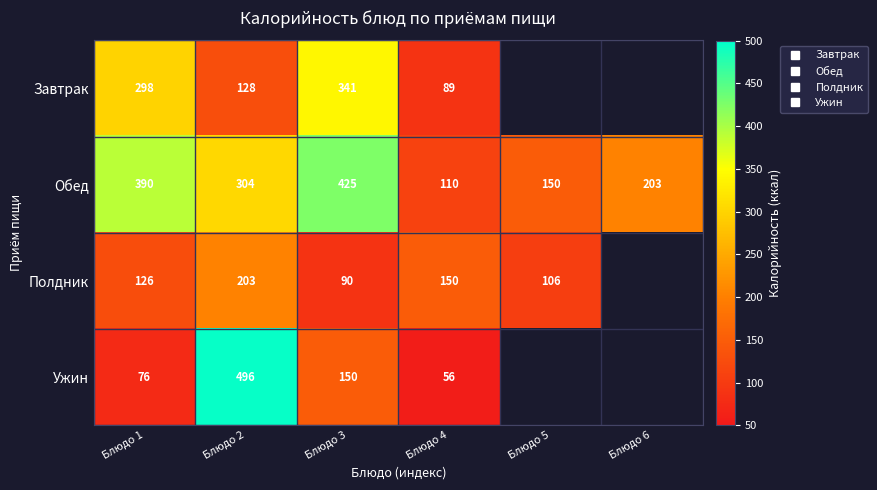

Is the value of Полдник at Блюдо 1 greater than the value of Ужин at Блюдо 1?

Yes